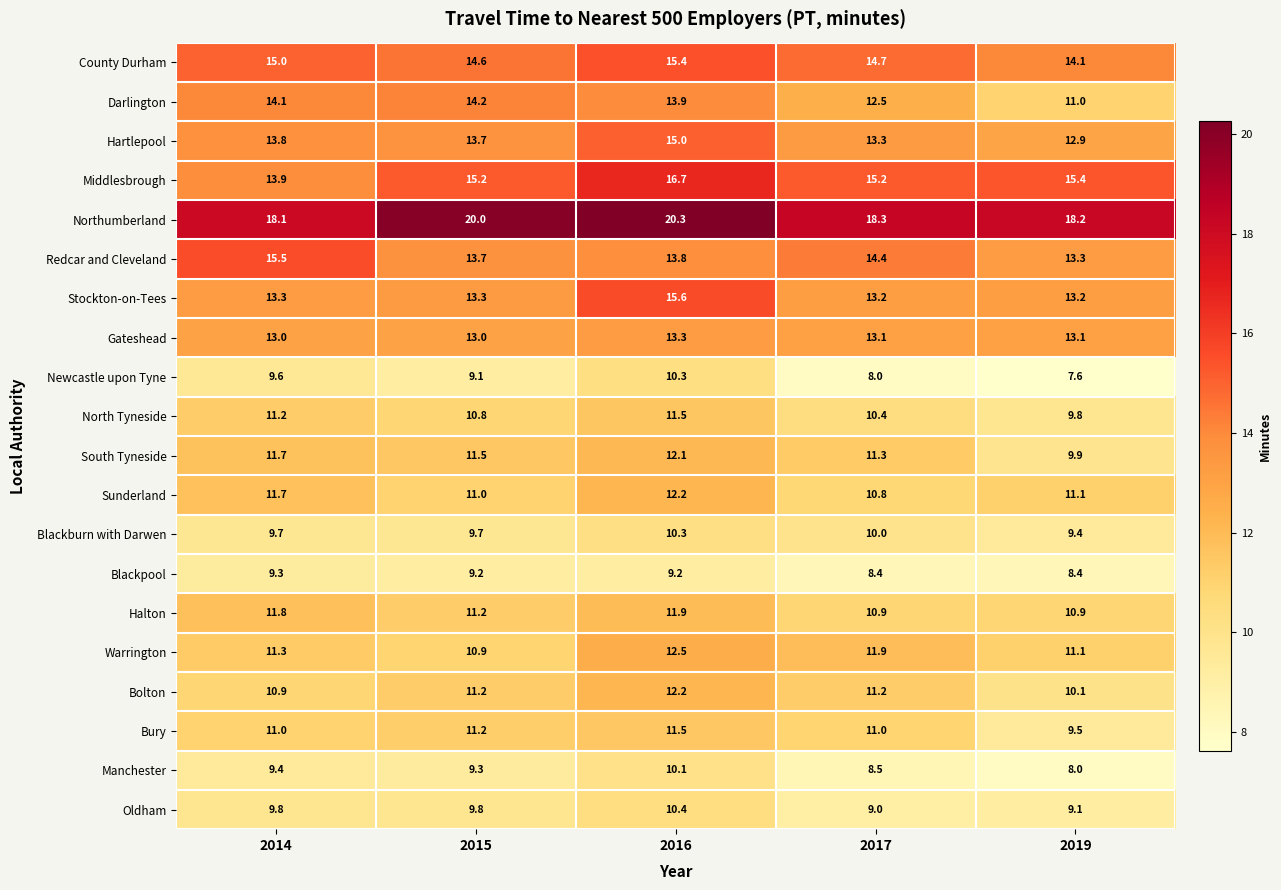

What is the difference between the maximum and minimum values in the Halton series?

1.0